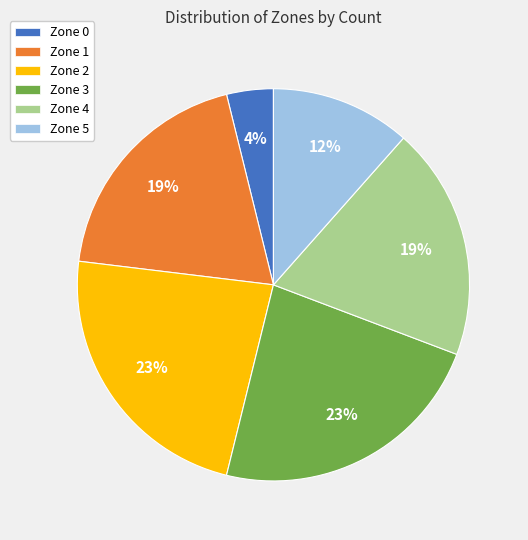

The Zone 5 slice represents 12% of the pie. True or false?

True